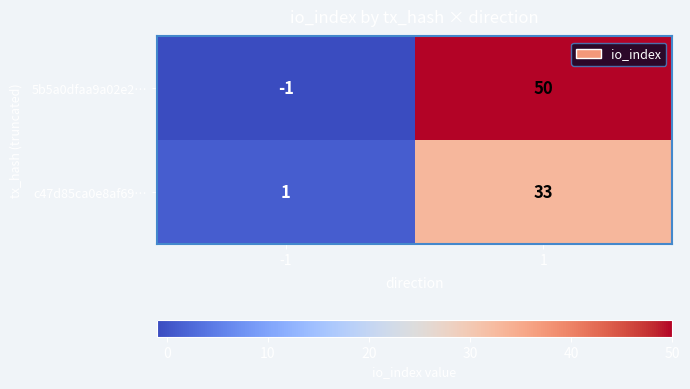

What is the maximum value shown in the chart?

50